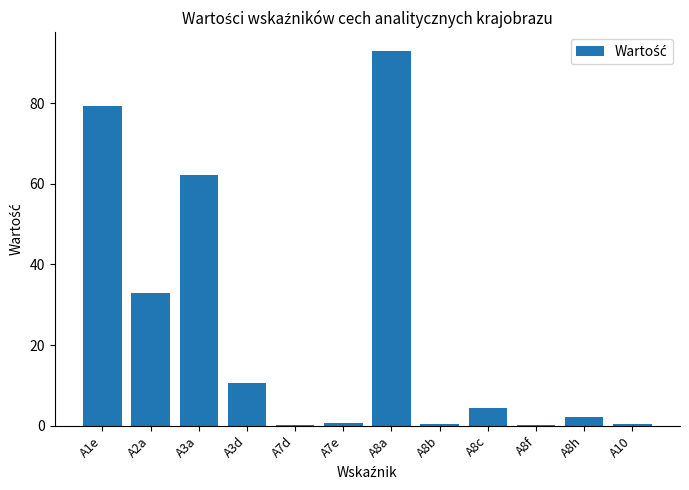

At which category does the chart reach its peak across all series?

A8a